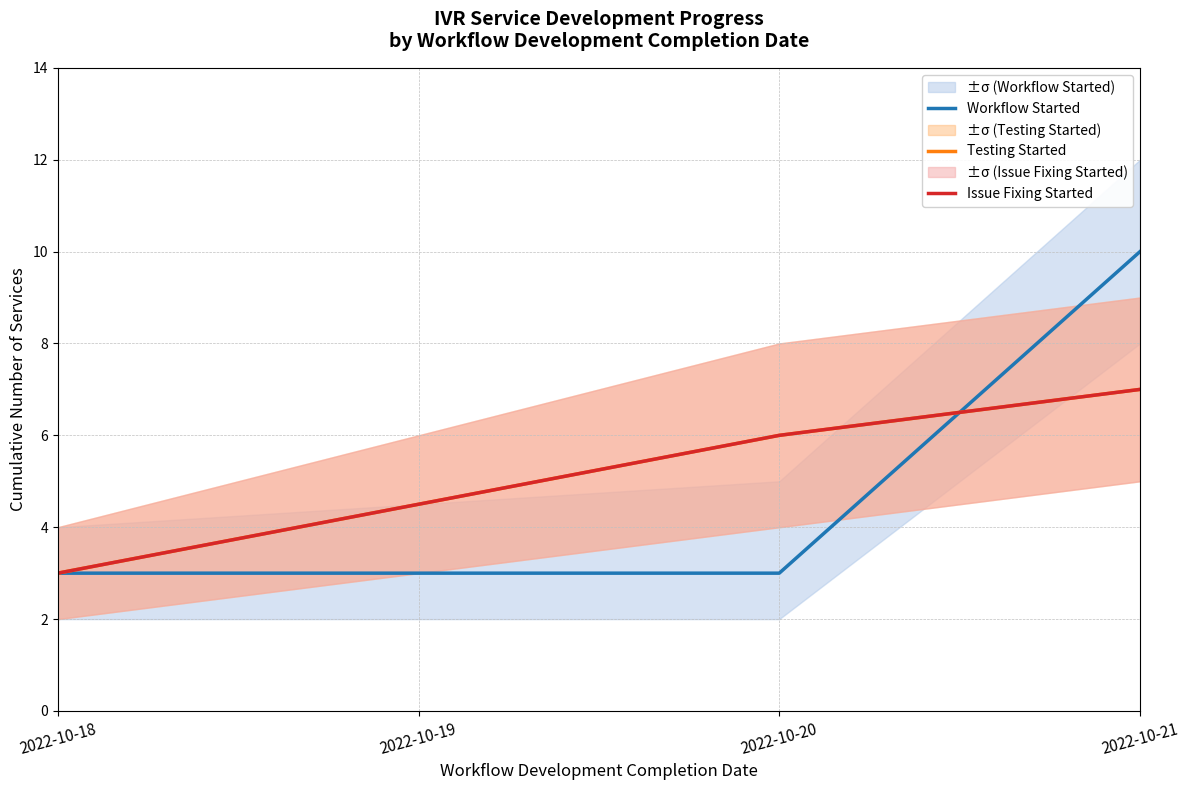

What is the average value of the Testing Started series?

5